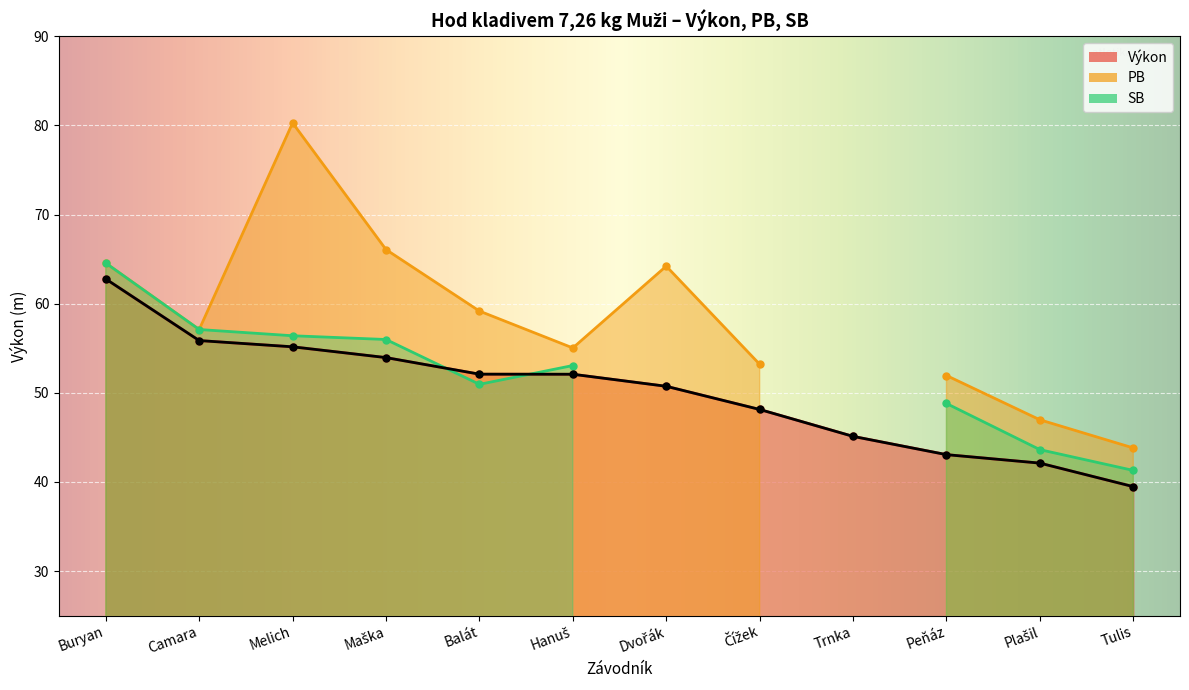

True or false: PB has more than 1 points higher than both neighbors.

True